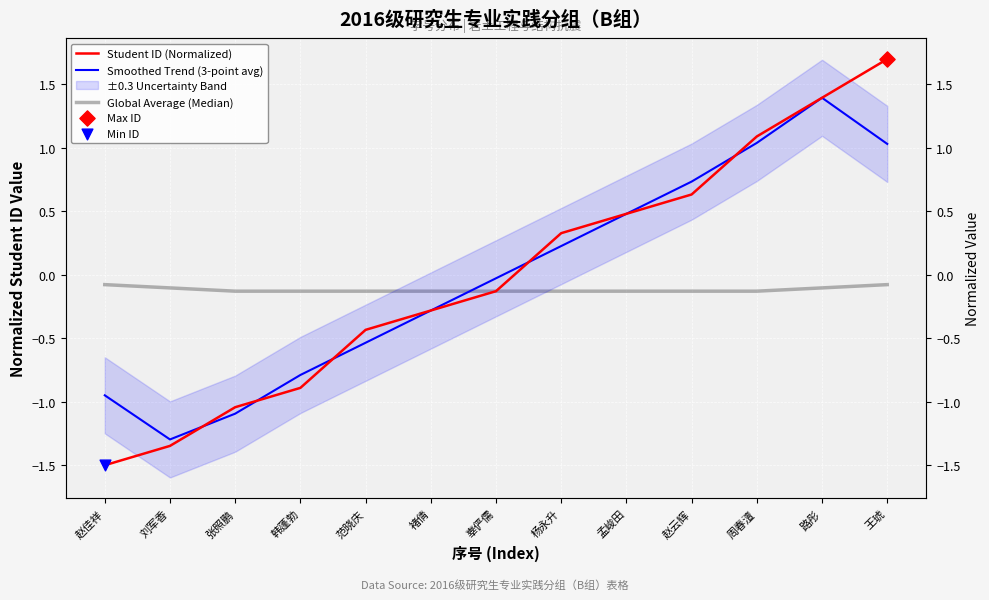

Which series contains the highest Y value?

Student ID (Normalized)